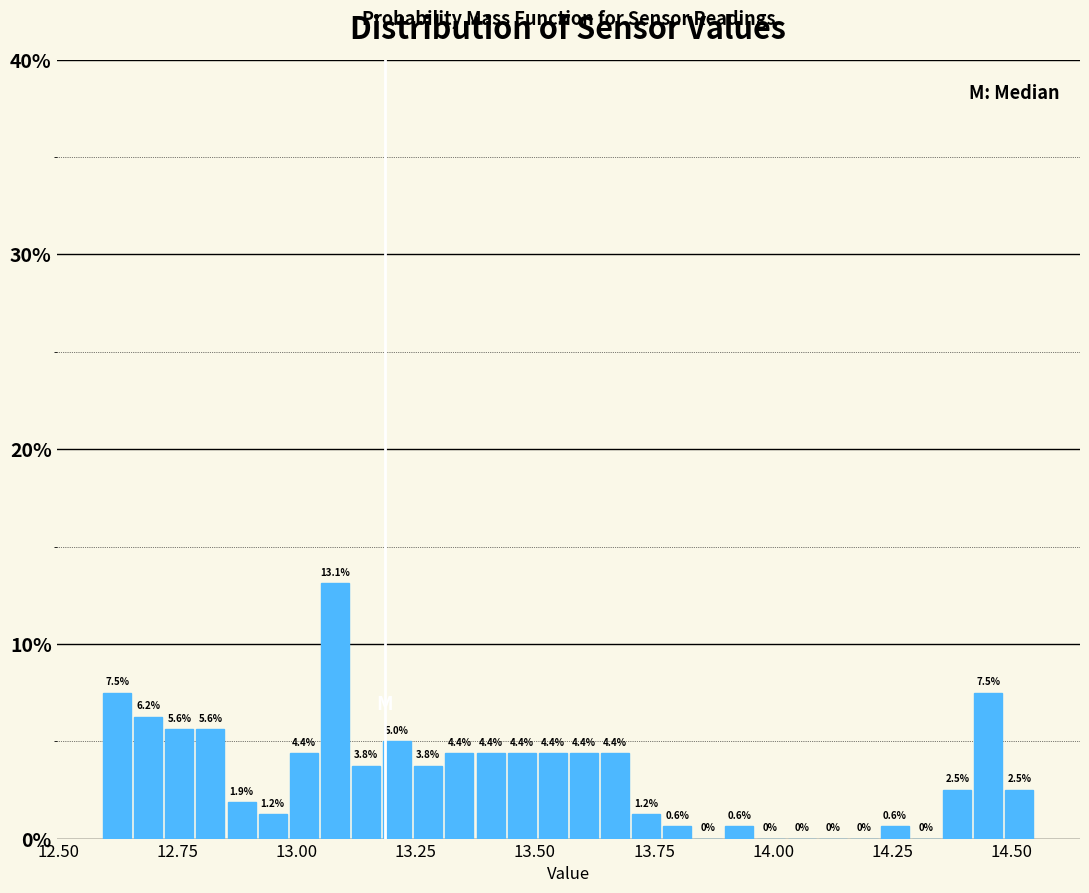

Read against the x-axis, roughly where is the centre of the tallest bar?

13.10